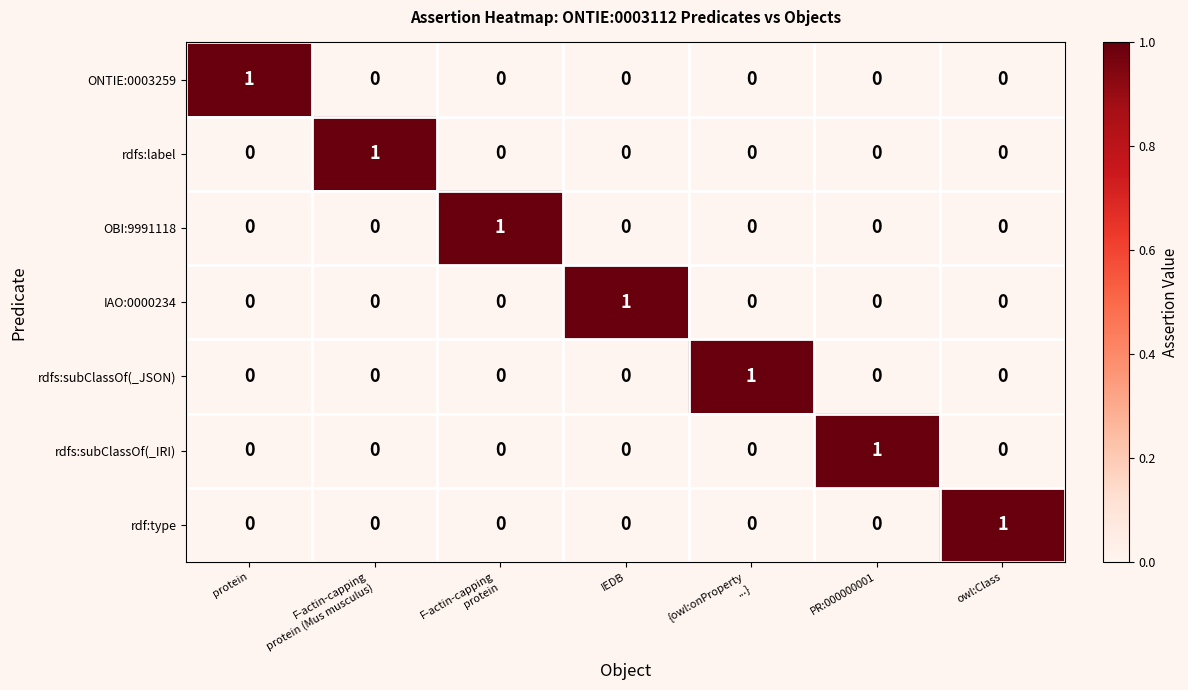

The OBI:9991118 series shows 0 at protein. True or false?

True